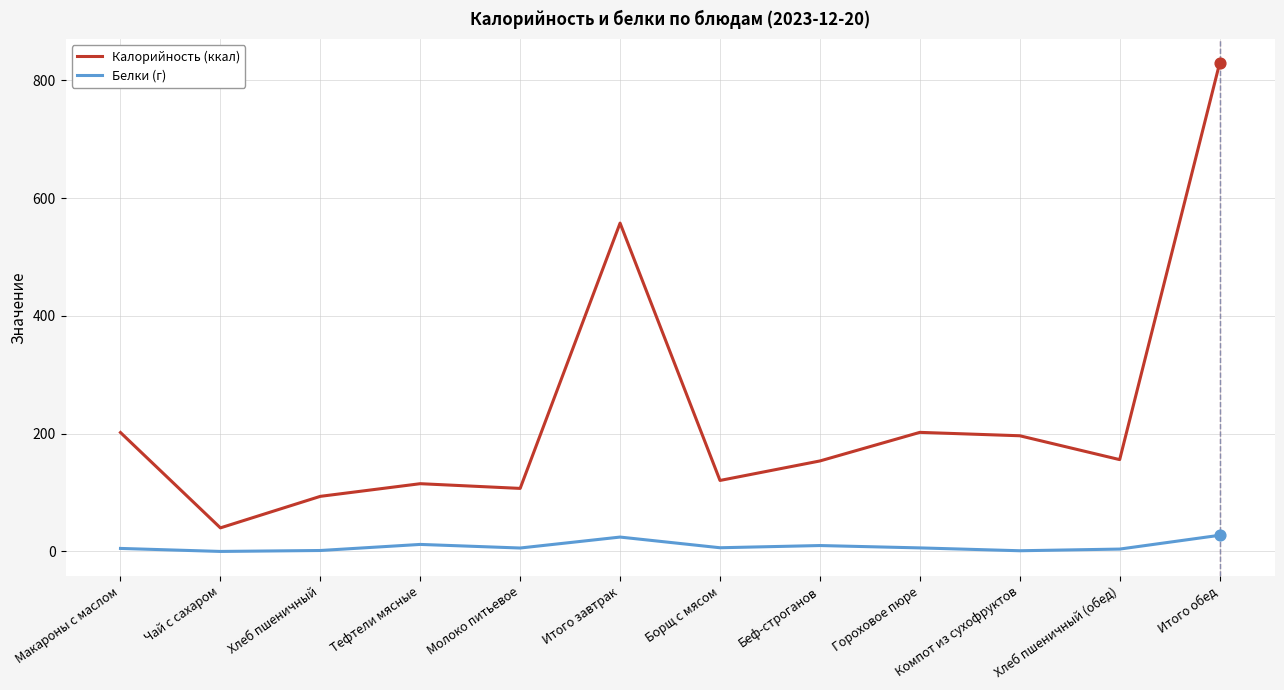

Which series has the largest total across all categories?

Калорийность (ккал)